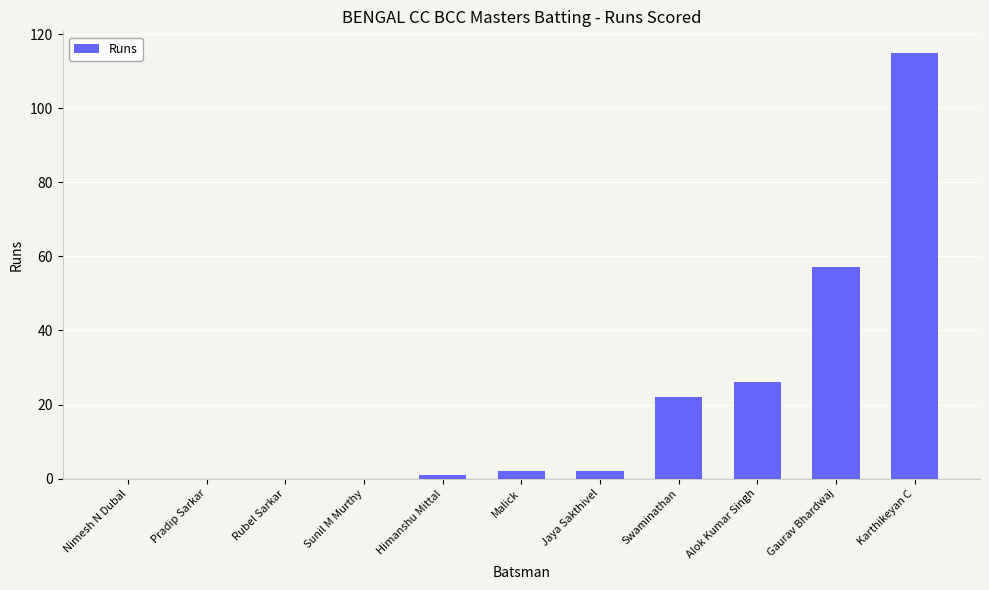

Count the number of categories in the chart.

11